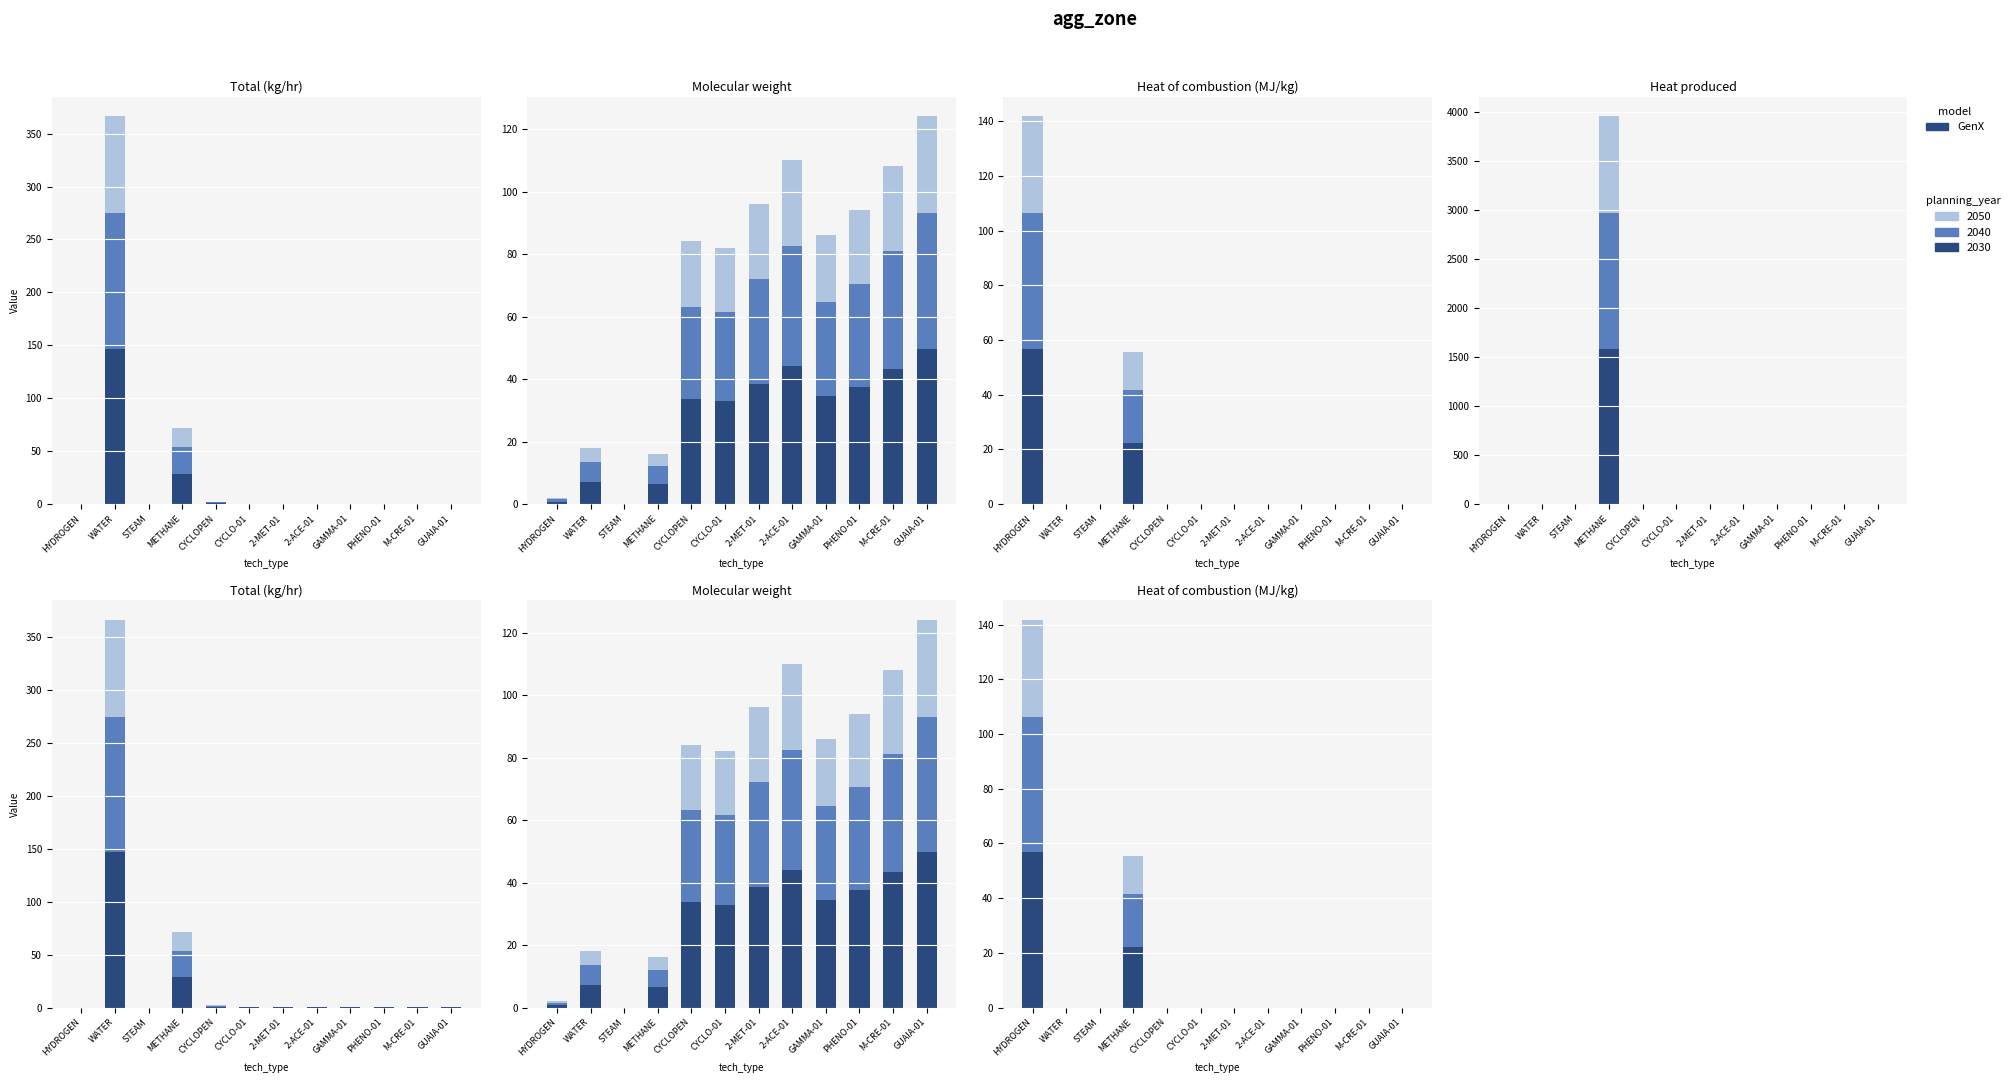

List the series in order of their peak value, highest first.

Heat produced, Total (kg/hr), Heat of combustion (MJ/kg), Molecular weight